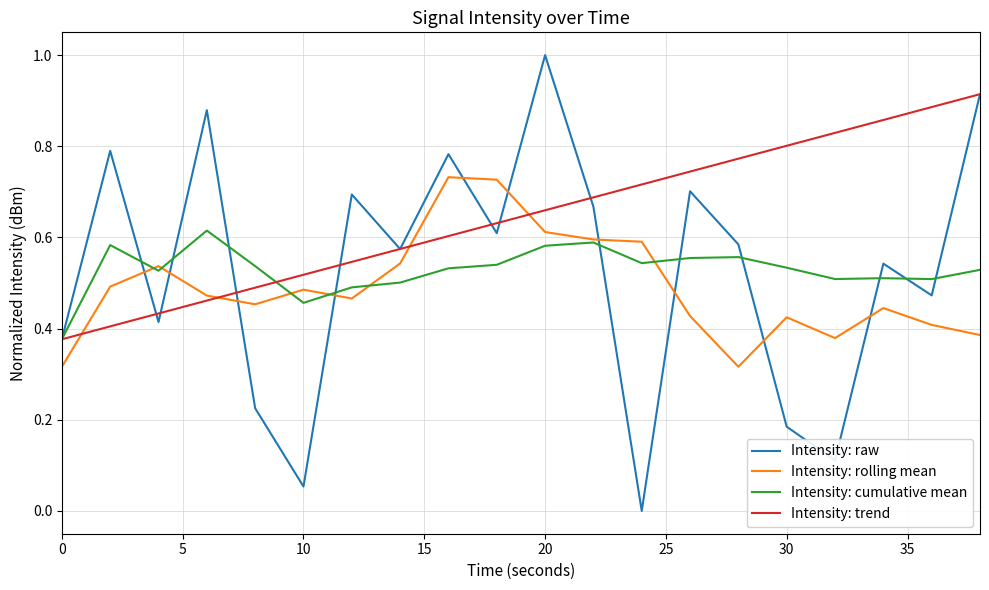

True or false: Intensity: raw and Intensity: rolling mean cross at least once.

True